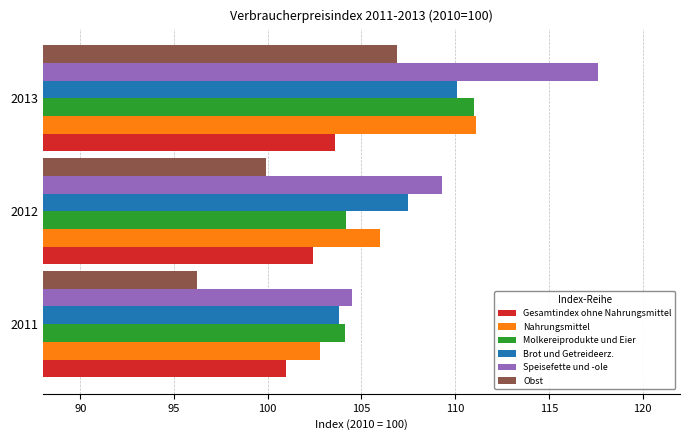

What is the approximate value of Obst at 2011?

96.2